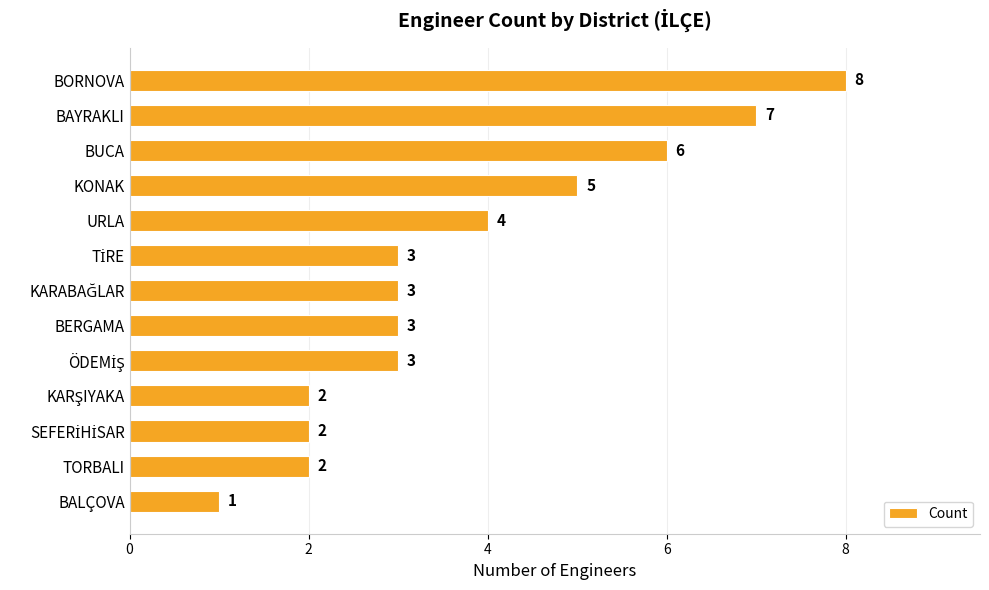

The value at BUCA is 2. True or false?

False